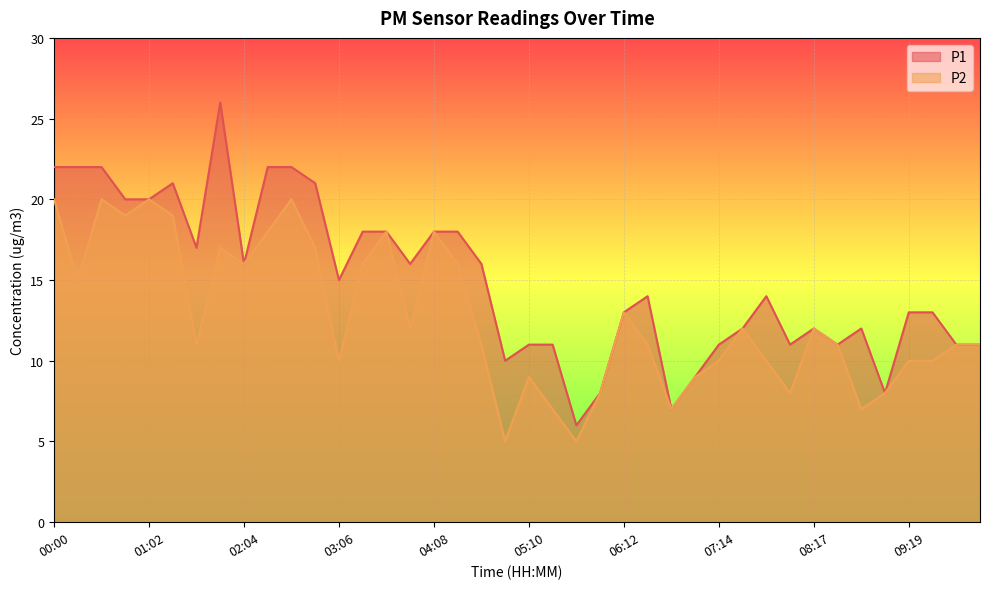

Which has a higher value, 05:10 or 00:31?

00:31